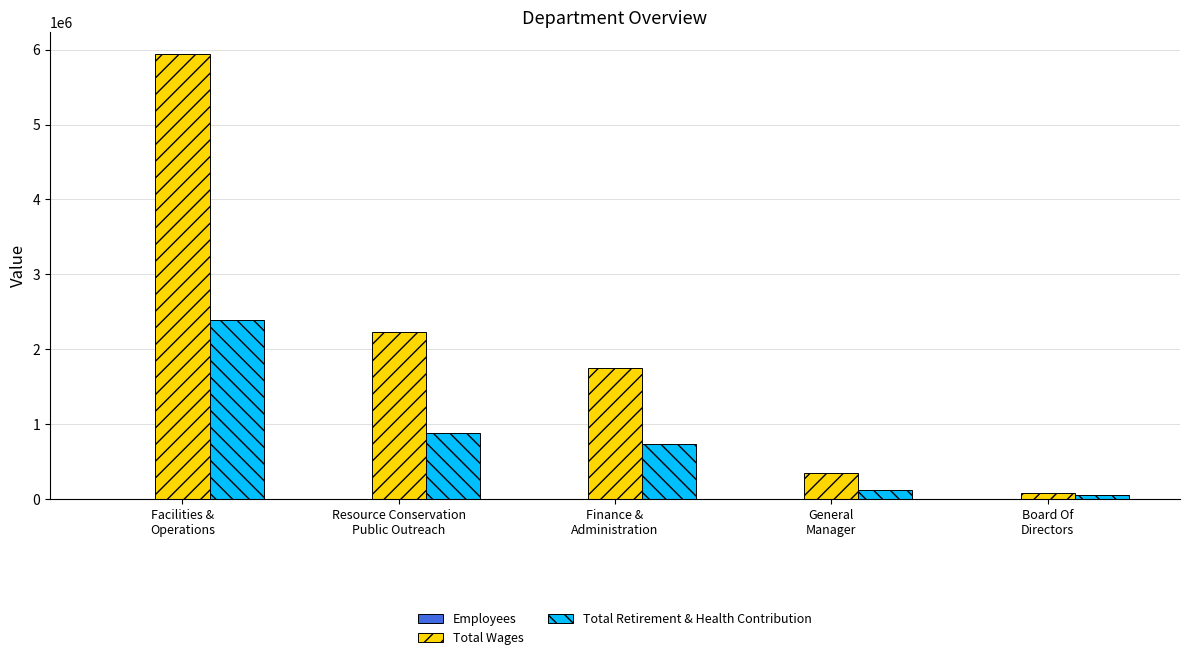

Which series has the largest total across all categories?

Total Wages